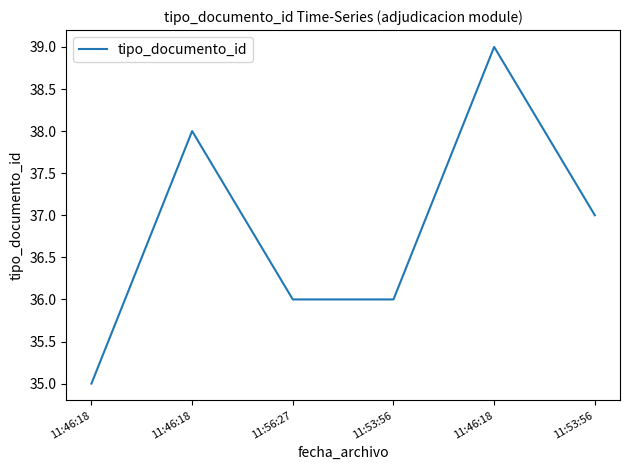

Reading left to right, transcribe all the data shown in this chart.

35	38	36	36	39	37